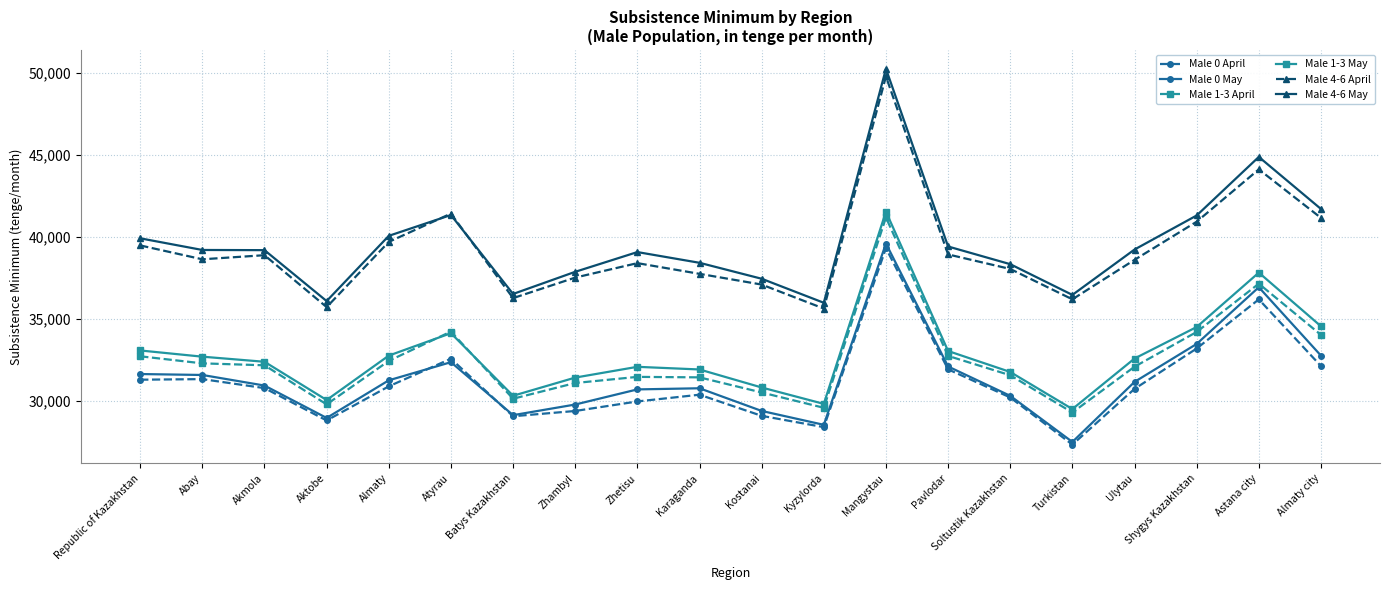

Which series has the largest total across all categories?

Male 4-6 May